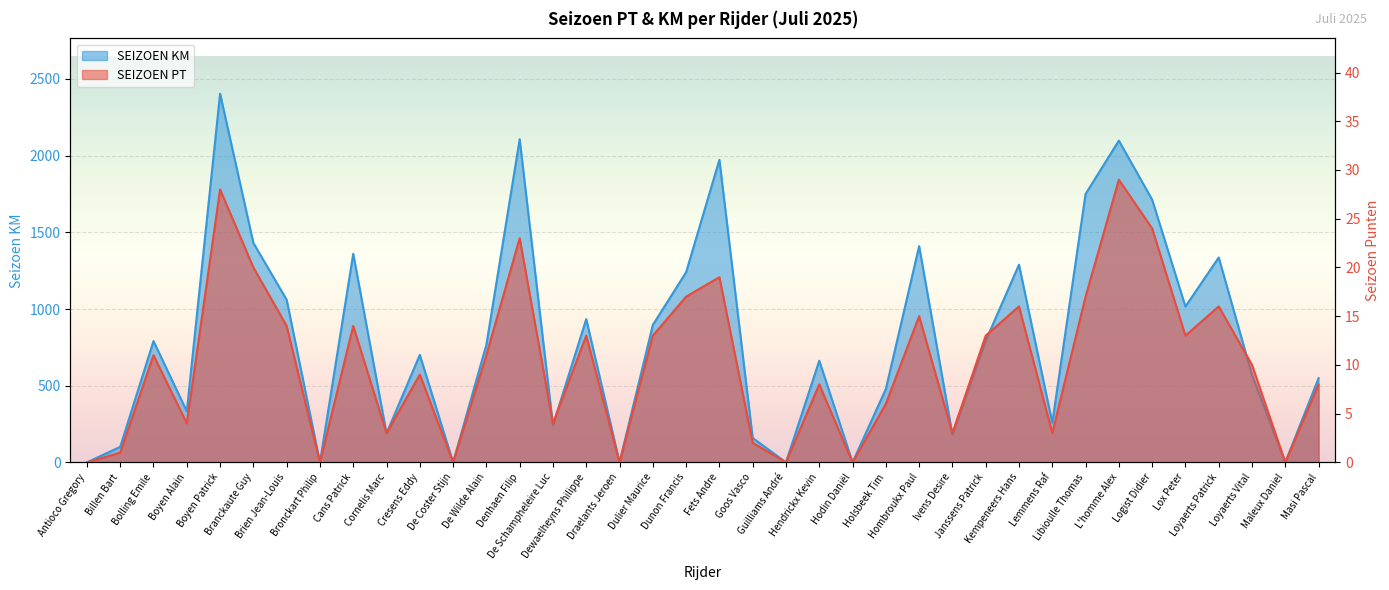

The value of SEIZOEN PT at De Coster Stijn is -18. True or false?

False